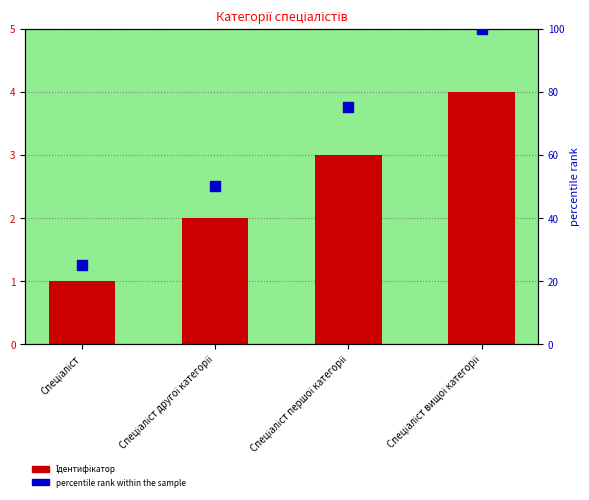

Which series has the largest total across all categories?

percentile rank within the sample